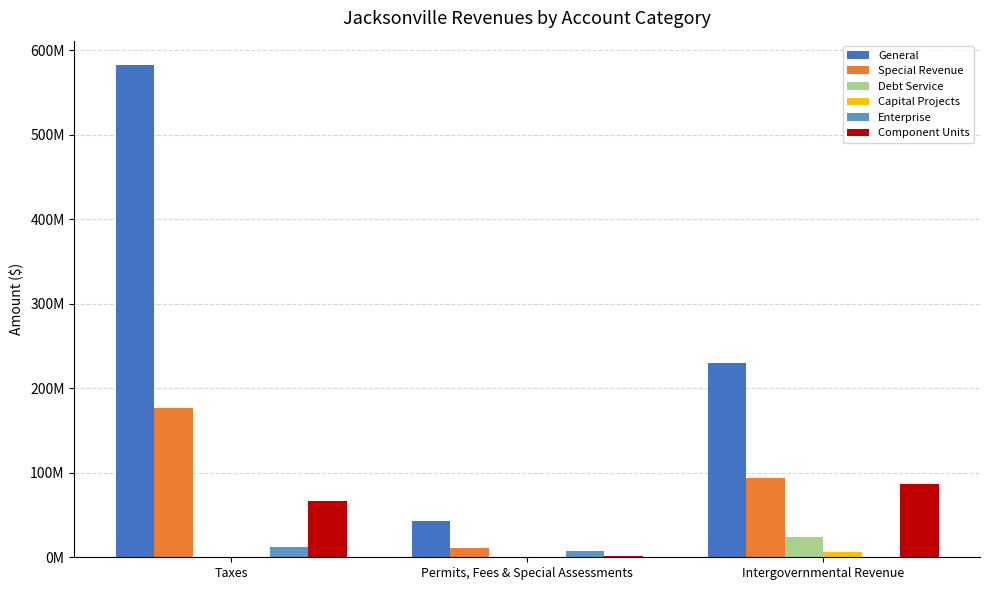

Does the chart contain stacked bars?

No